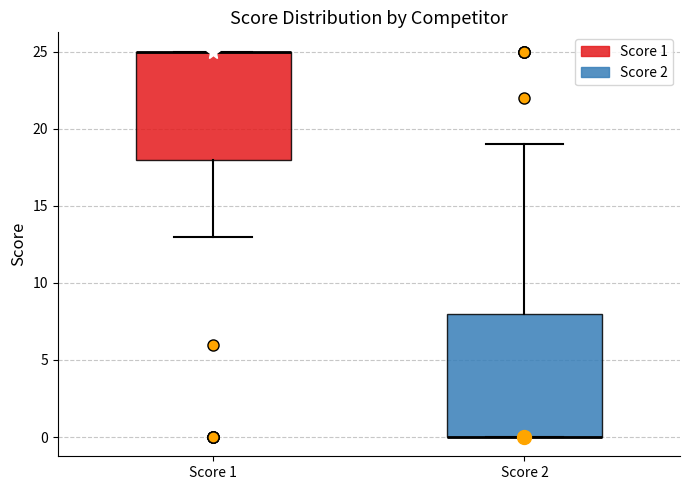

Comparing the boxes themselves (not the whiskers), which one is the tallest?

Score 2